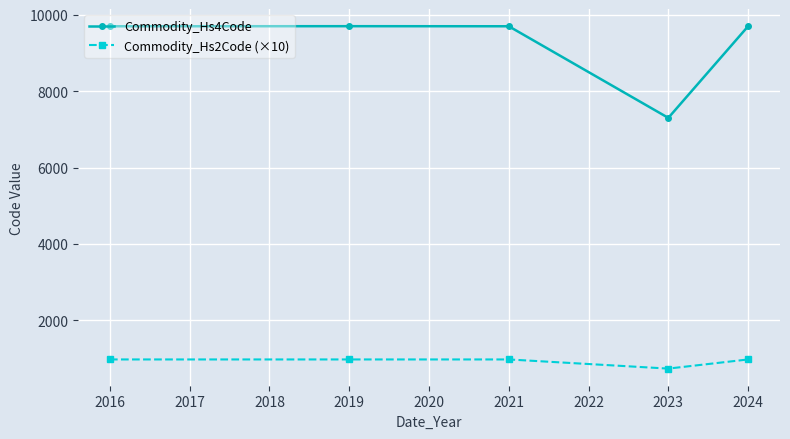

Rank the series by their average value, from highest to lowest.

Commodity_Hs4Code, Commodity_Hs2Code (×10)